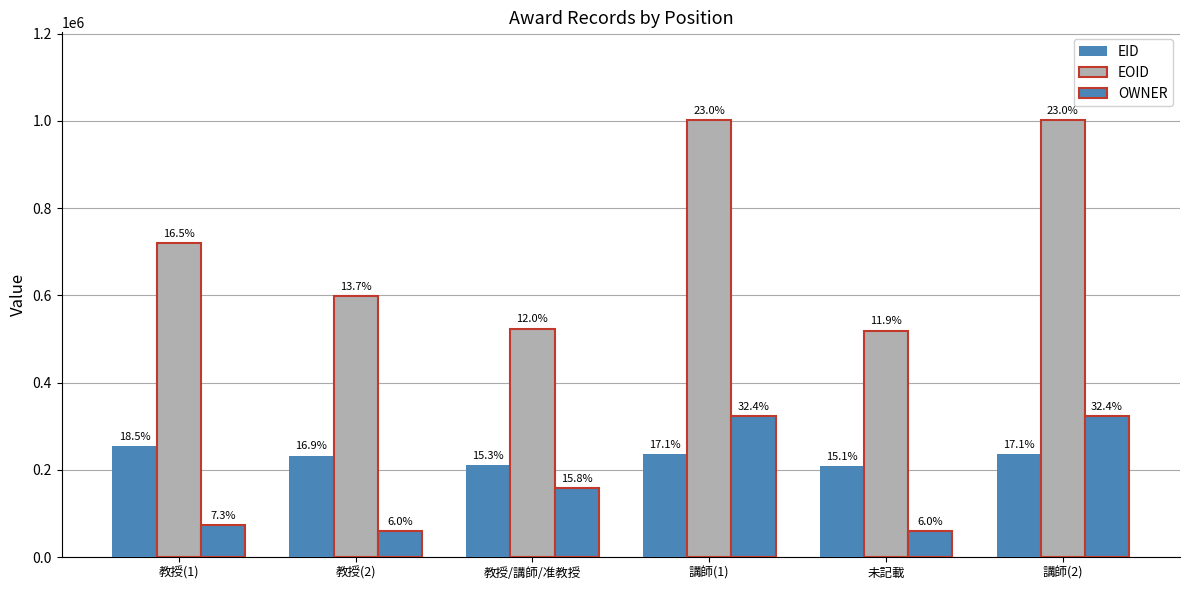

At how many categories does at least one series exceed 649067?

3